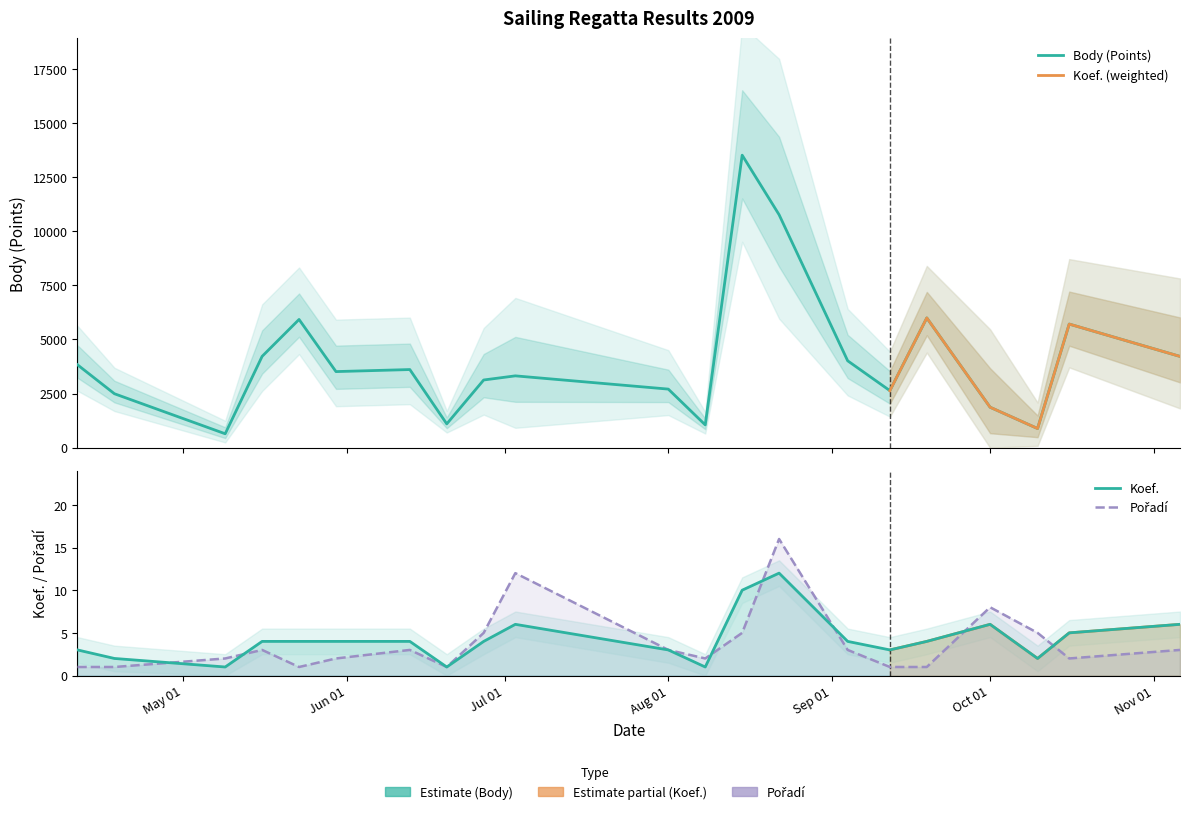

List the series in order of their peak value, highest first.

Body, Pořadí, Koef.